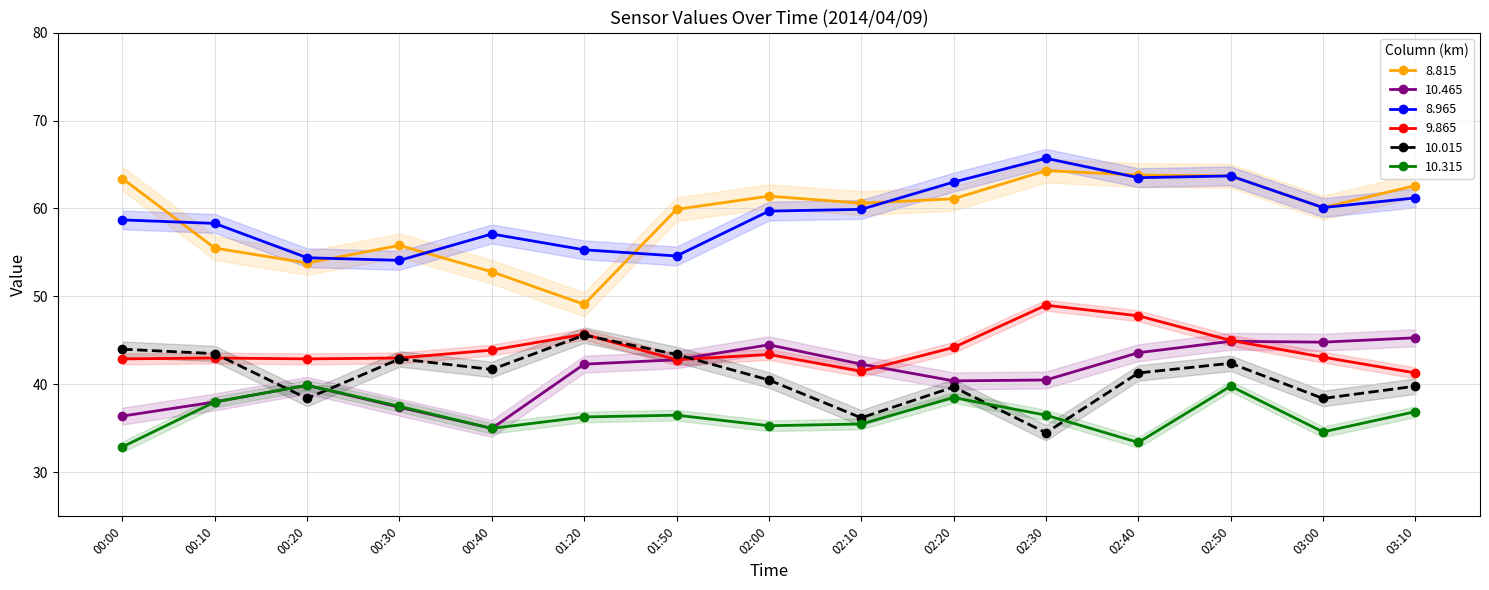

The value of 10.465 at 00:20 is 39.9. True or false?

True